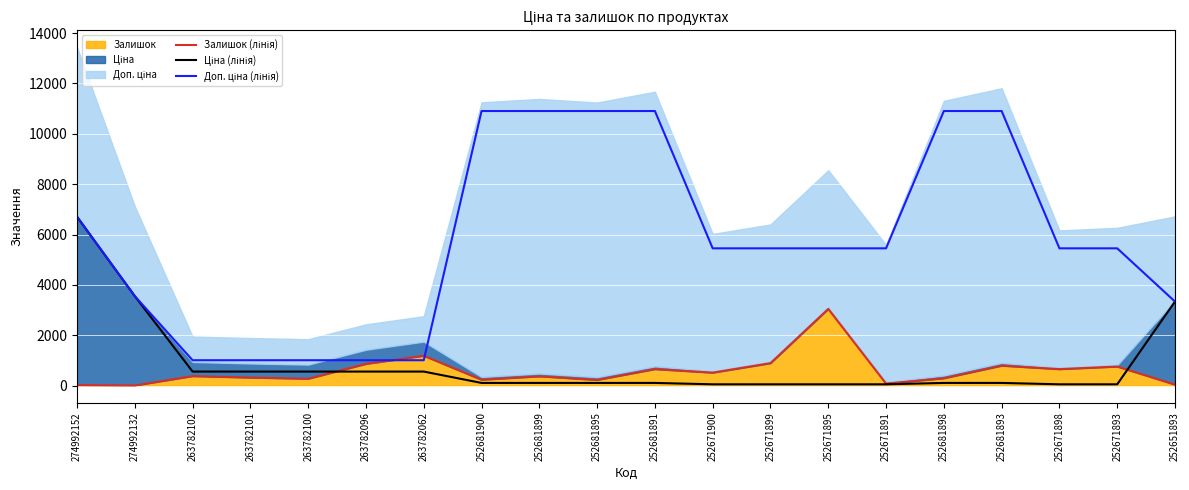

At which label is Доп. ціна (лінія) closest to 5956?

252671900